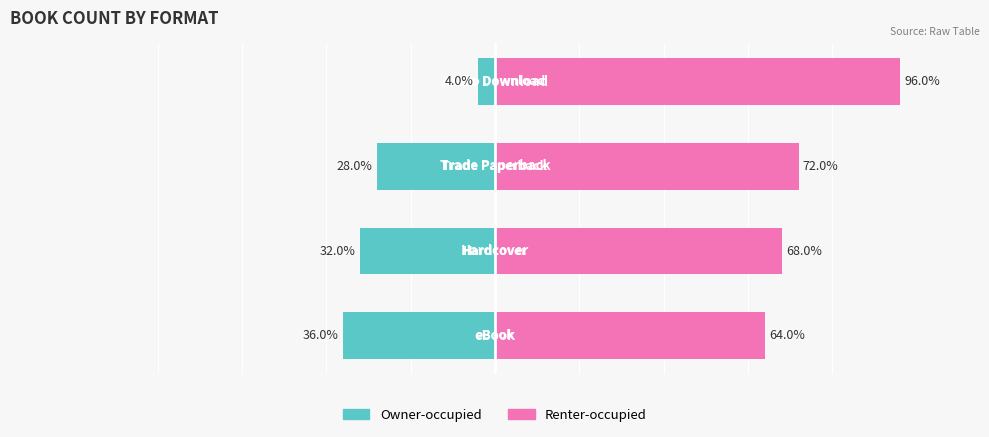

Reading left to right, extract all data points from this chart.

Owner-occupied: -36	-32	-28	-4
Renter-occupied: 64	68	72	96